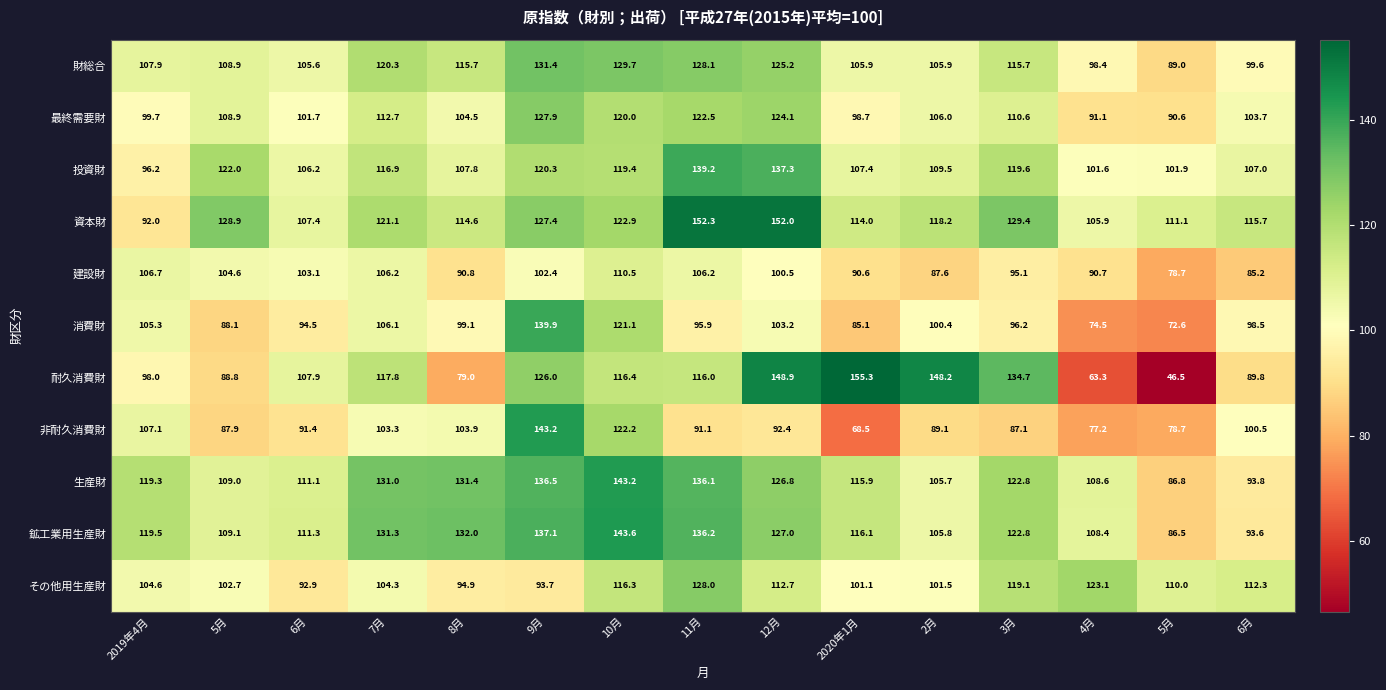

Reading left to right, extract all data points from this chart.

財総合: 2019年4月=107.9	5月=108.9	6月=105.6	7月=120.3	8月=115.7	9月=131.4	10月=129.7	11月=128.1	12月=125.2	2020年1月=105.9	2月=105.9	3月=115.7	4月=98.4	5月=89.0	6月=99.6
最終需要財: 2019年4月=99.7	5月=108.9	6月=101.7	7月=112.7	8月=104.5	9月=127.9	10月=120.0	11月=122.5	12月=124.1	2020年1月=98.7	2月=106.0	3月=110.6	4月=91.1	5月=90.6	6月=103.7
投資財: 2019年4月=96.2	5月=122.0	6月=106.2	7月=116.9	8月=107.8	9月=120.3	10月=119.4	11月=139.2	12月=137.3	2020年1月=107.4	2月=109.5	3月=119.6	4月=101.6	5月=101.9	6月=107.0
資本財: 2019年4月=92.0	5月=128.9	6月=107.4	7月=121.1	8月=114.6	9月=127.4	10月=122.9	11月=152.3	12月=152.0	2020年1月=114.0	2月=118.2	3月=129.4	4月=105.9	5月=111.1	6月=115.7
建設財: 2019年4月=106.7	5月=104.6	6月=103.1	7月=106.2	8月=90.8	9月=102.4	10月=110.5	11月=106.2	12月=100.5	2020年1月=90.6	2月=87.6	3月=95.1	4月=90.7	5月=78.7	6月=85.2
消費財: 2019年4月=105.3	5月=88.1	6月=94.5	7月=106.1	8月=99.1	9月=139.9	10月=121.1	11月=95.9	12月=103.2	2020年1月=85.1	2月=100.4	3月=96.2	4月=74.5	5月=72.6	6月=98.5
耐久消費財: 2019年4月=98.0	5月=88.8	6月=107.9	7月=117.8	8月=79.0	9月=126.0	10月=116.4	11月=116.0	12月=148.9	2020年1月=155.3	2月=148.2	3月=134.7	4月=63.3	5月=46.5	6月=89.8
非耐久消費財: 2019年4月=107.1	5月=87.9	6月=91.4	7月=103.3	8月=103.9	9月=143.2	10月=122.2	11月=91.1	12月=92.4	2020年1月=68.5	2月=89.1	3月=87.1	4月=77.2	5月=78.7	6月=100.5
生産財: 2019年4月=119.3	5月=109.0	6月=111.1	7月=131.0	8月=131.4	9月=136.5	10月=143.2	11月=136.1	12月=126.8	2020年1月=115.9	2月=105.7	3月=122.8	4月=108.6	5月=86.8	6月=93.8
鉱工業用生産財: 2019年4月=119.5	5月=109.1	6月=111.3	7月=131.3	8月=132.0	9月=137.1	10月=143.6	11月=136.2	12月=127.0	2020年1月=116.1	2月=105.8	3月=122.8	4月=108.4	5月=86.5	6月=93.6
その他用生産財: 2019年4月=104.6	5月=102.7	6月=92.9	7月=104.3	8月=94.9	9月=93.7	10月=116.3	11月=128.0	12月=112.7	2020年1月=101.1	2月=101.5	3月=119.1	4月=123.1	5月=110.0	6月=112.3